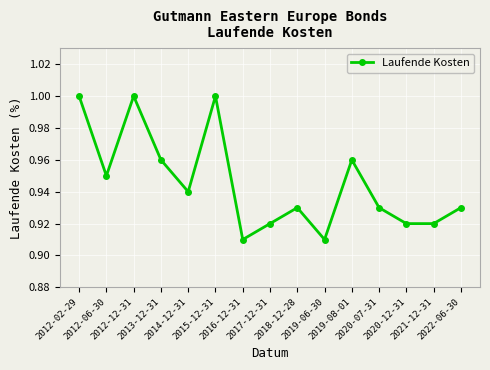

True or false: there are more than 0 points higher than both neighbors.

True